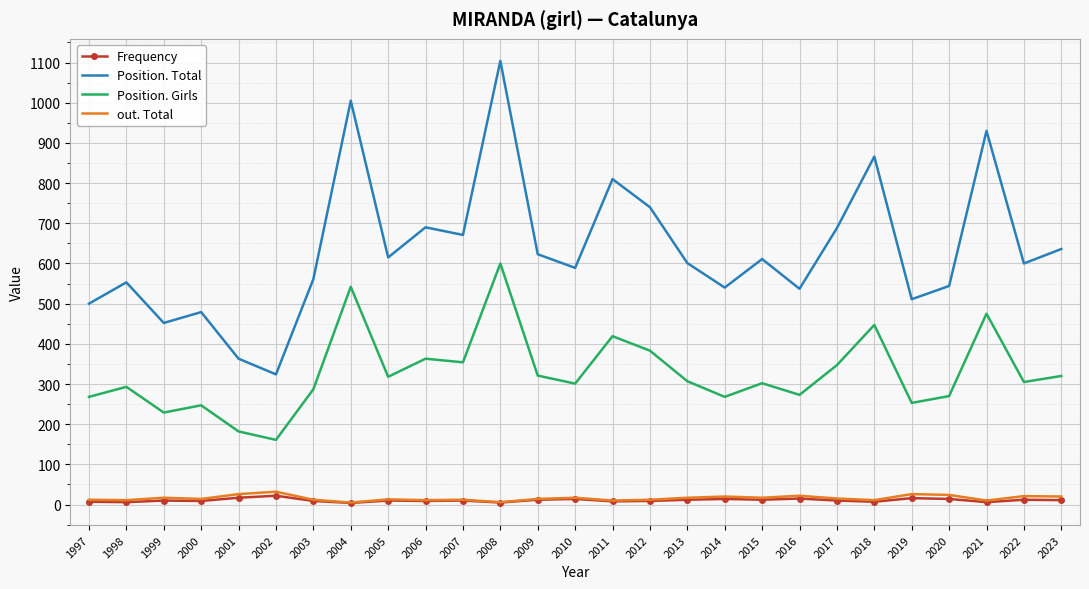

True or false: out. Total has more than 1 points higher than both neighbors.

True